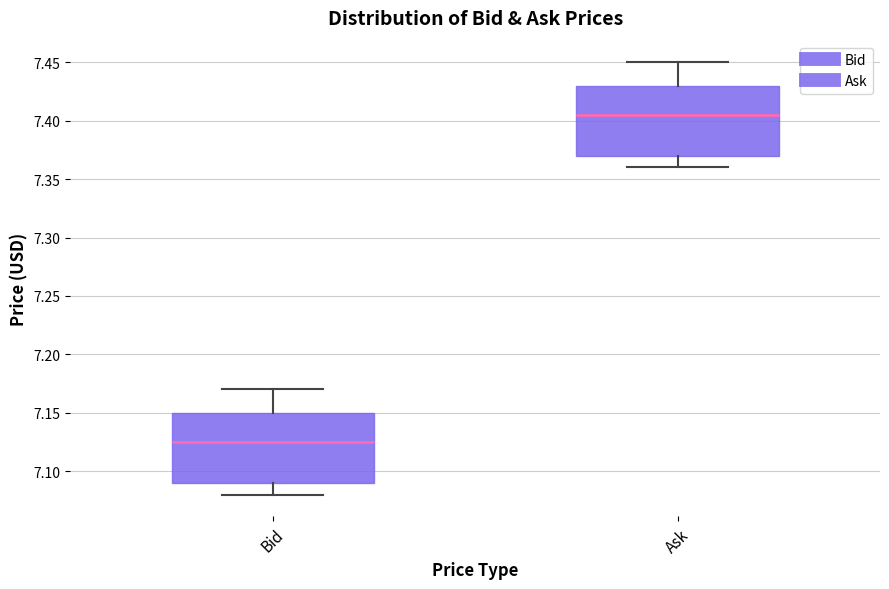

Reading left to right, read every box against the y-axis: the position of its median line, the range the box covers, and the ends of its whiskers. The values are not printed on the chart, so give them approximately, as read against the axis.

Bid: median 7.125, box 7.090 to 7.150, whiskers 7.080 to 7.170
Ask: median 7.405, box 7.370 to 7.430, whiskers 7.360 to 7.450